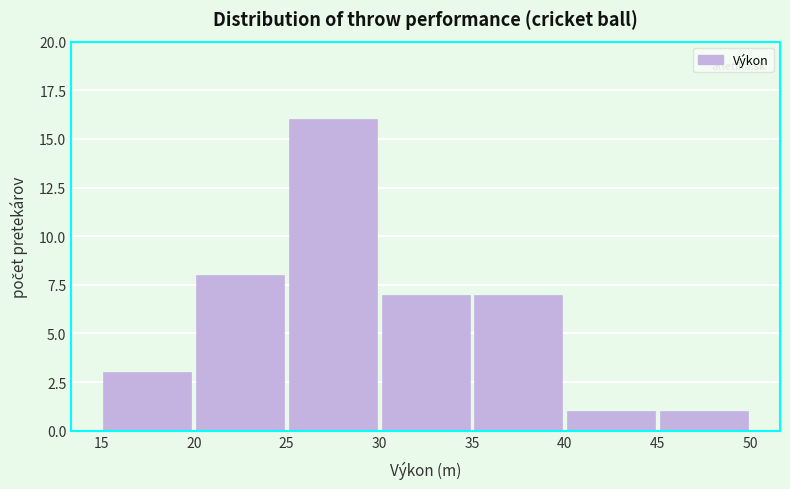

What is the height of the bar covering 45 to 50 on the x-axis? The values are not printed on the chart, so give them approximately, as read against the axis.

1